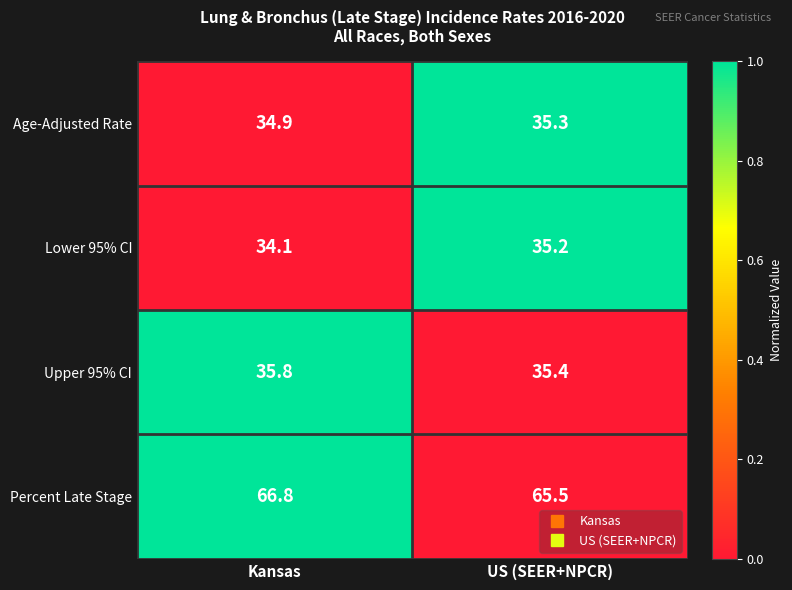

What is the highest value of the Age-Adjusted Rate series?

35.3